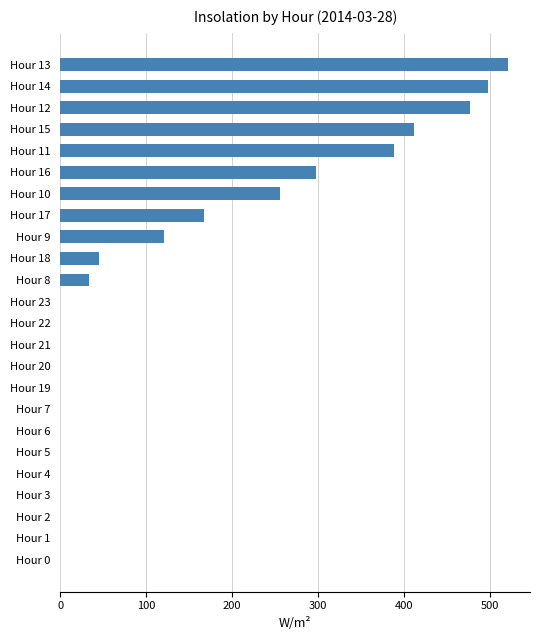

What is the sum of the values at Hour 9 and Hour 8?

154